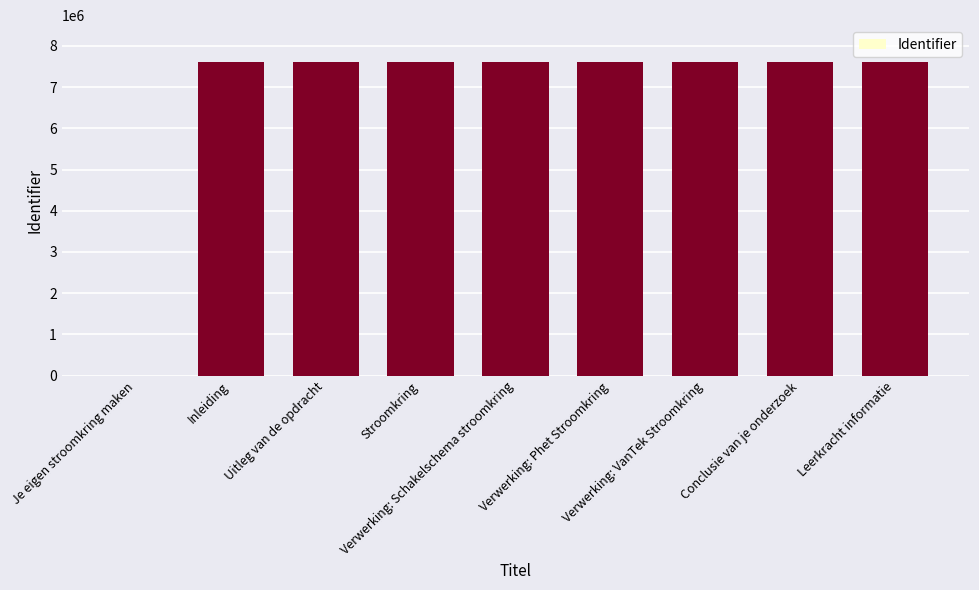

Does the chart contain stacked bars?

No